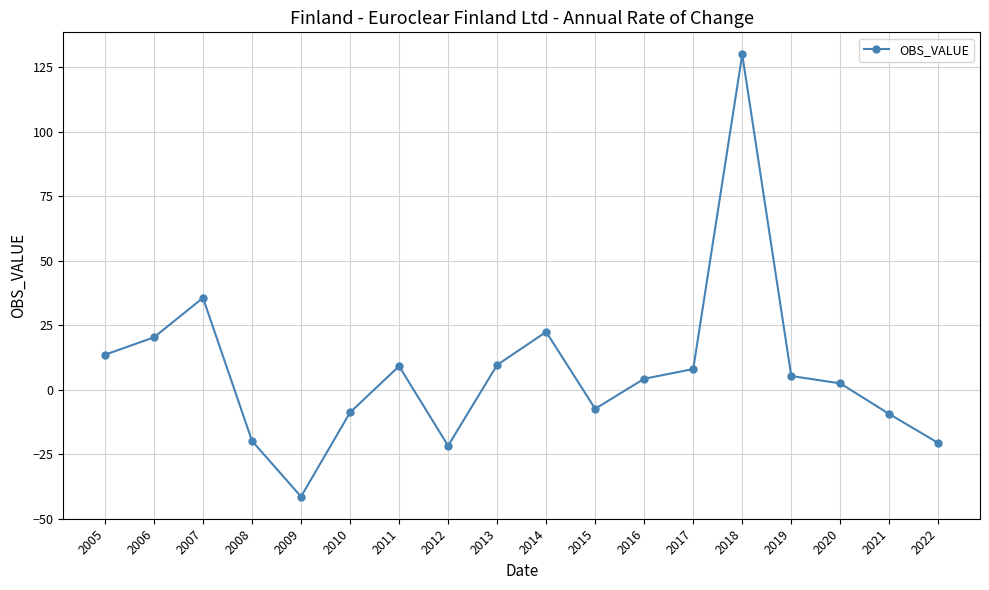

At which label does the data first exceed 5?

2005